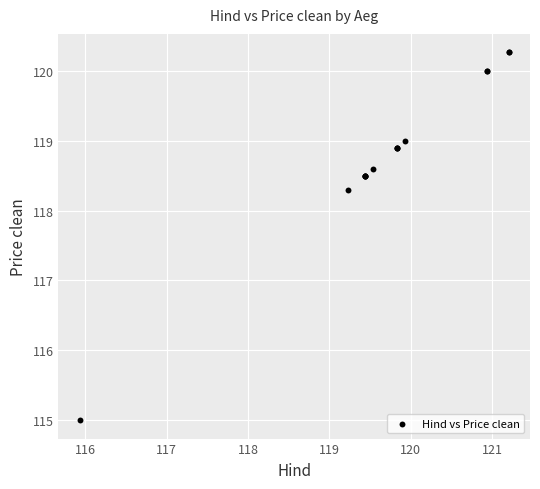

What Y value in the scatter plot is closest to 117?

118.3